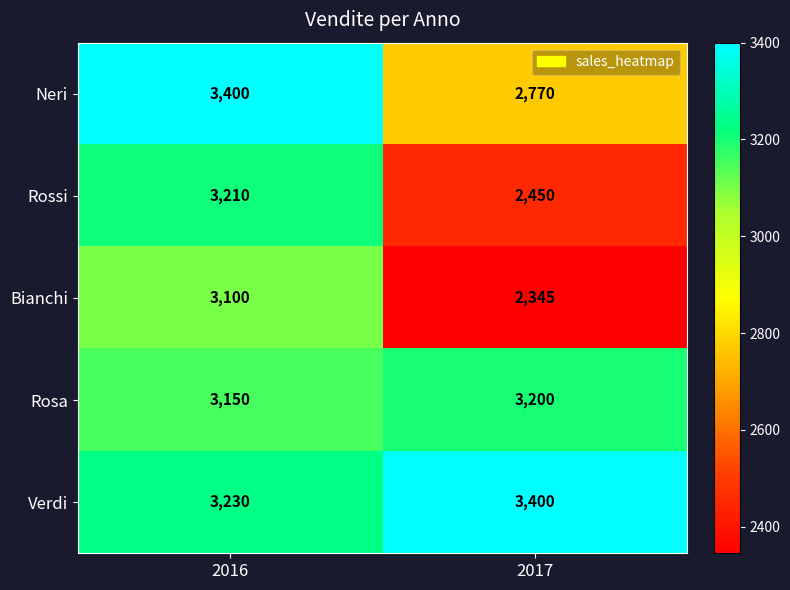

What is the total value across all series at 2016?

16090